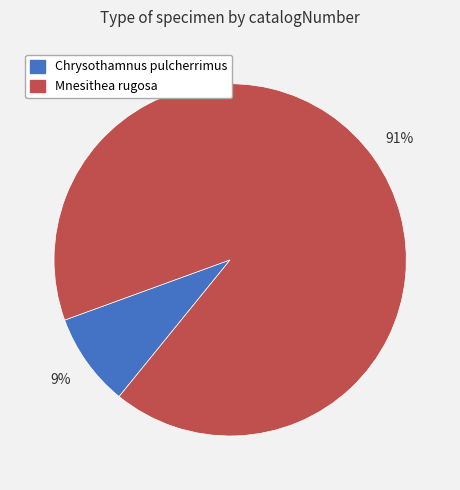

Does any single category account for the majority?

Yes